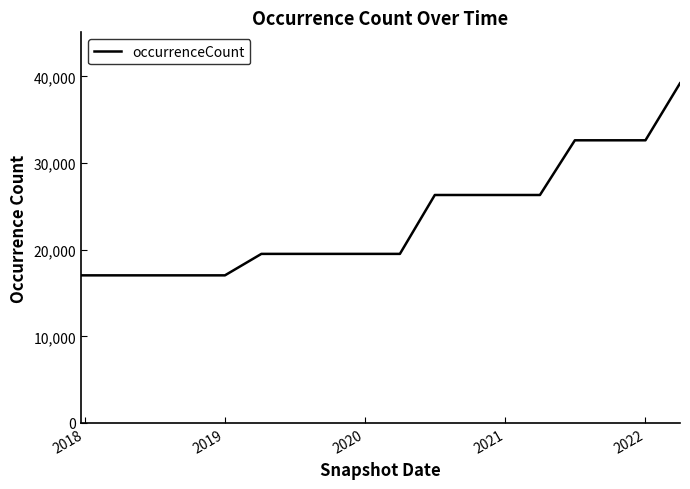

What is the maximum value shown in the chart?

39216